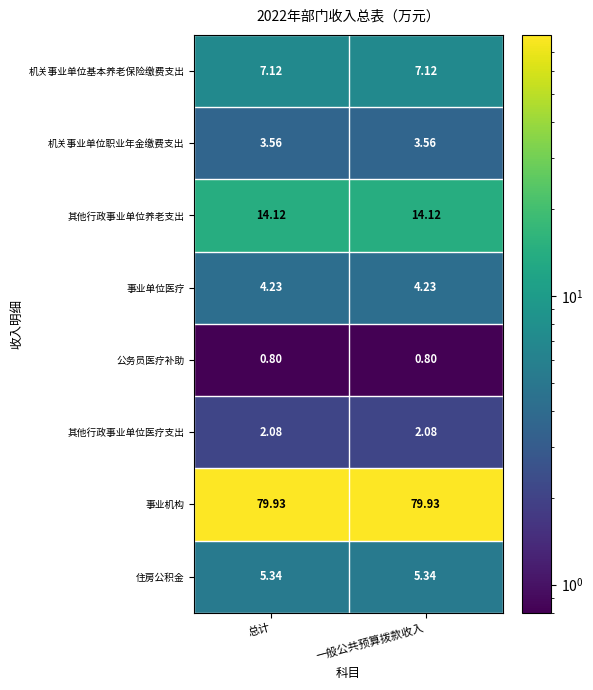

How many categories are shown in the chart?

2